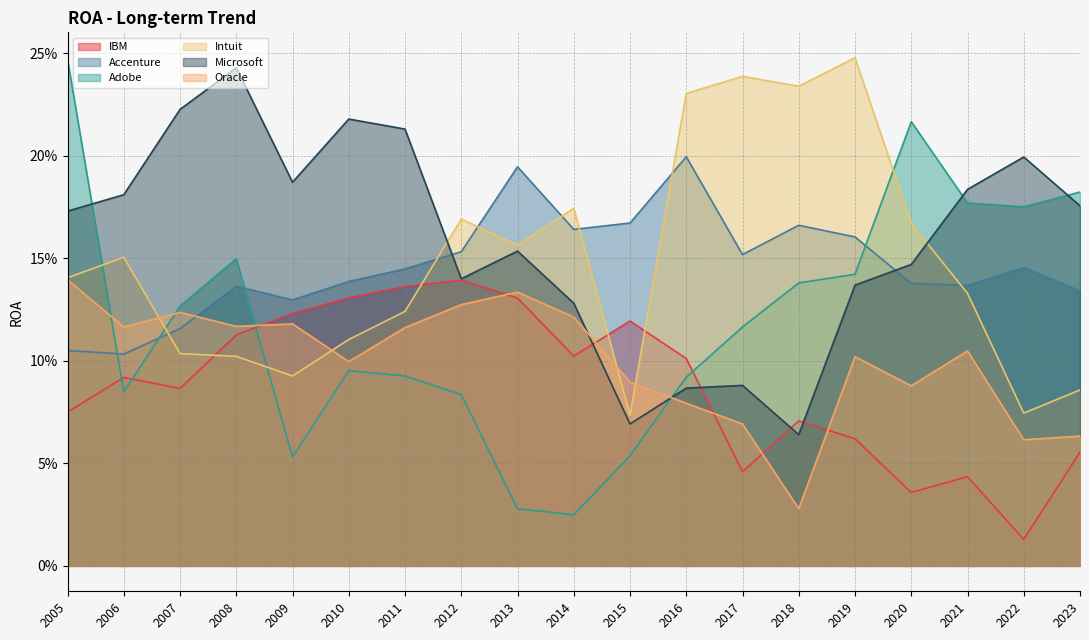

What is the difference between the highest and lowest values at 2012?

0.1